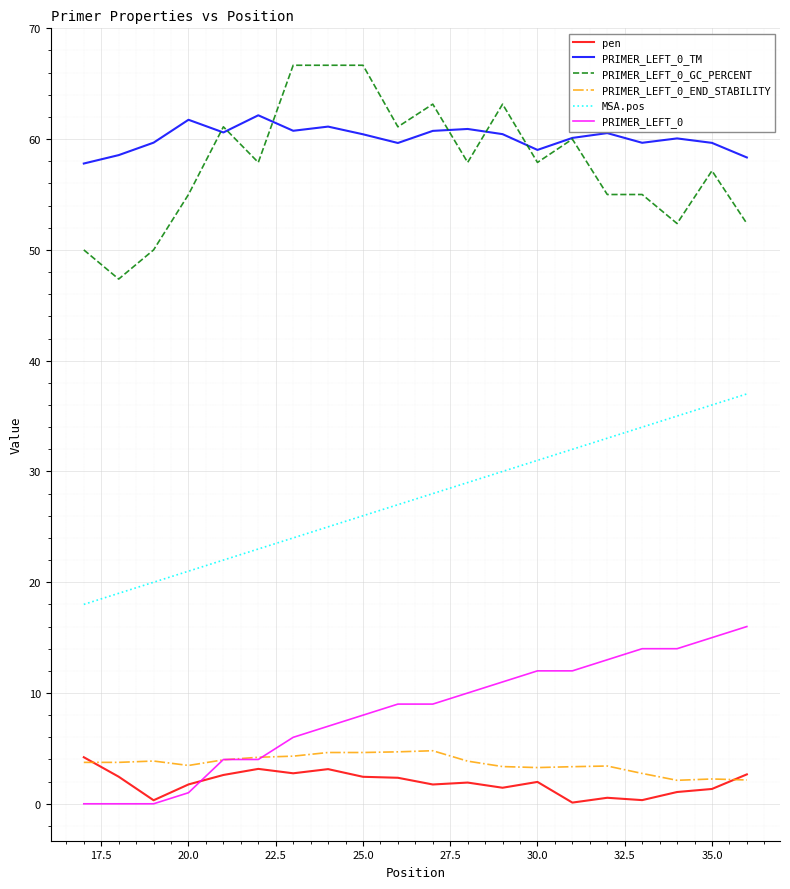

Which series has the largest total across all categories?

PRIMER_LEFT_0_TM